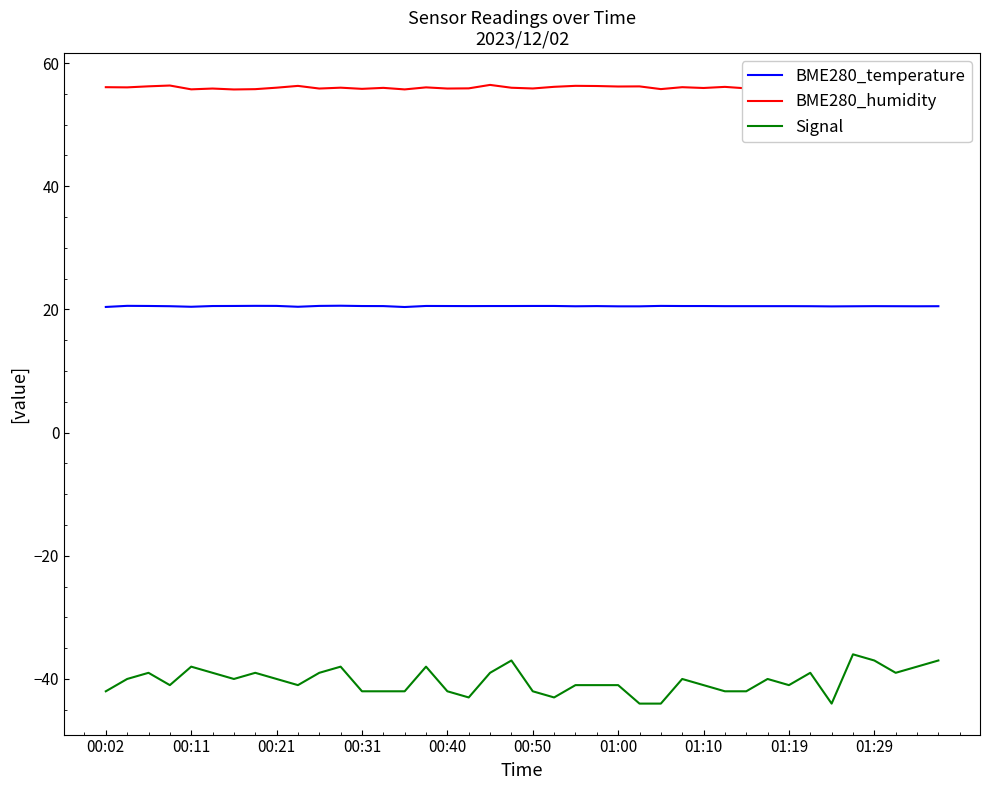

True or false: BME280_temperature and Signal intersect in this chart.

False